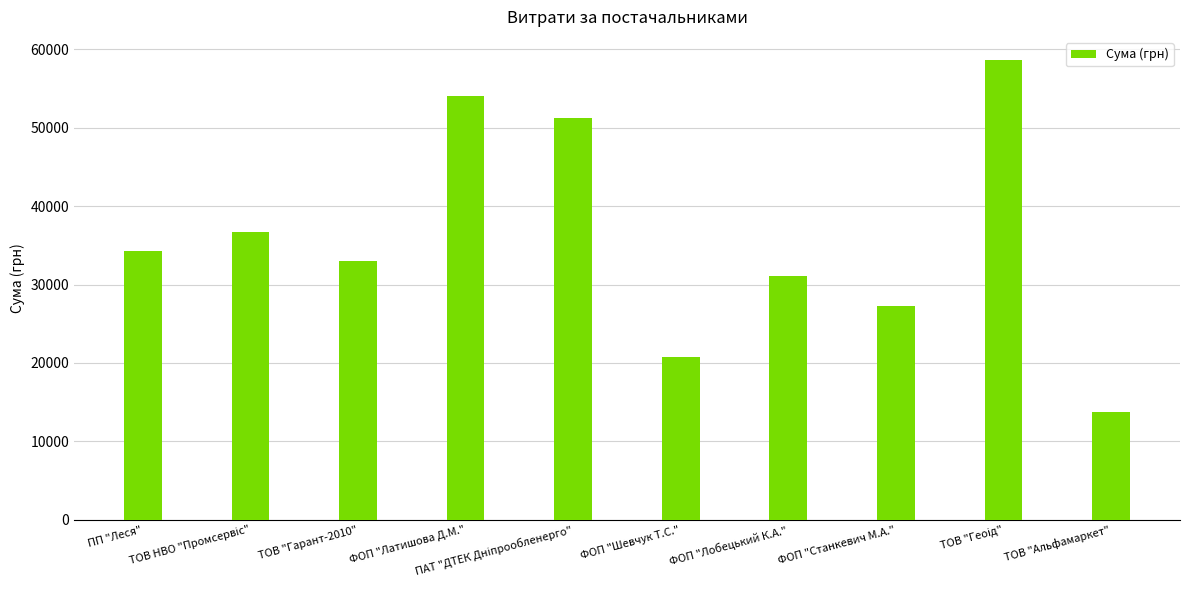

Which has a higher value, ПП "Леся" or ФОП "Лобецький К.А."?

ПП "Леся"